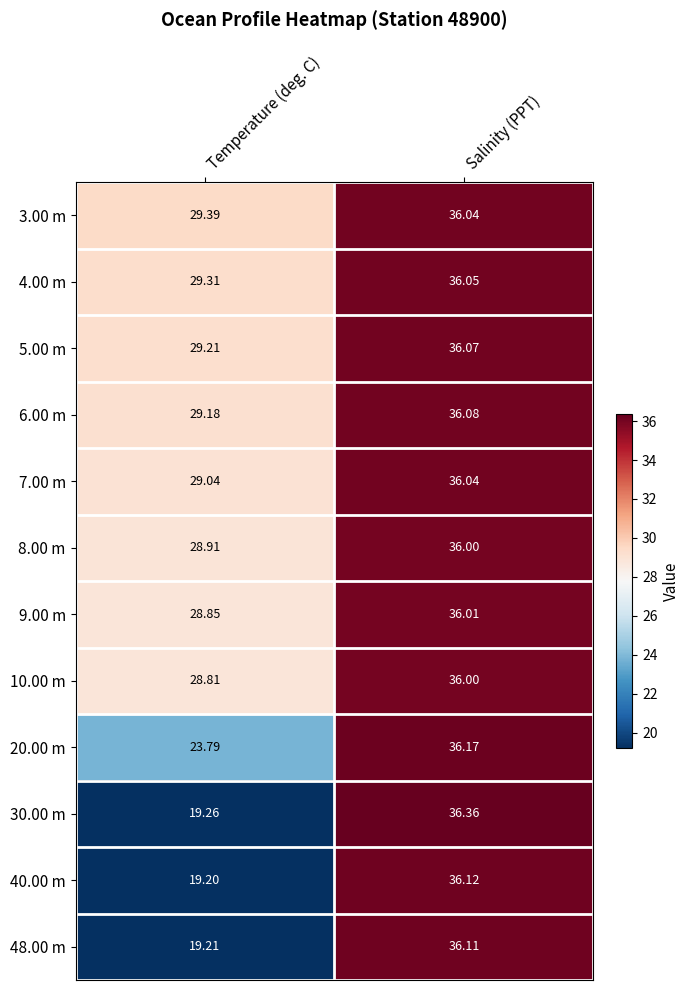

What is the spread (max minus min) of values at Salinity (PPT)?

0.4